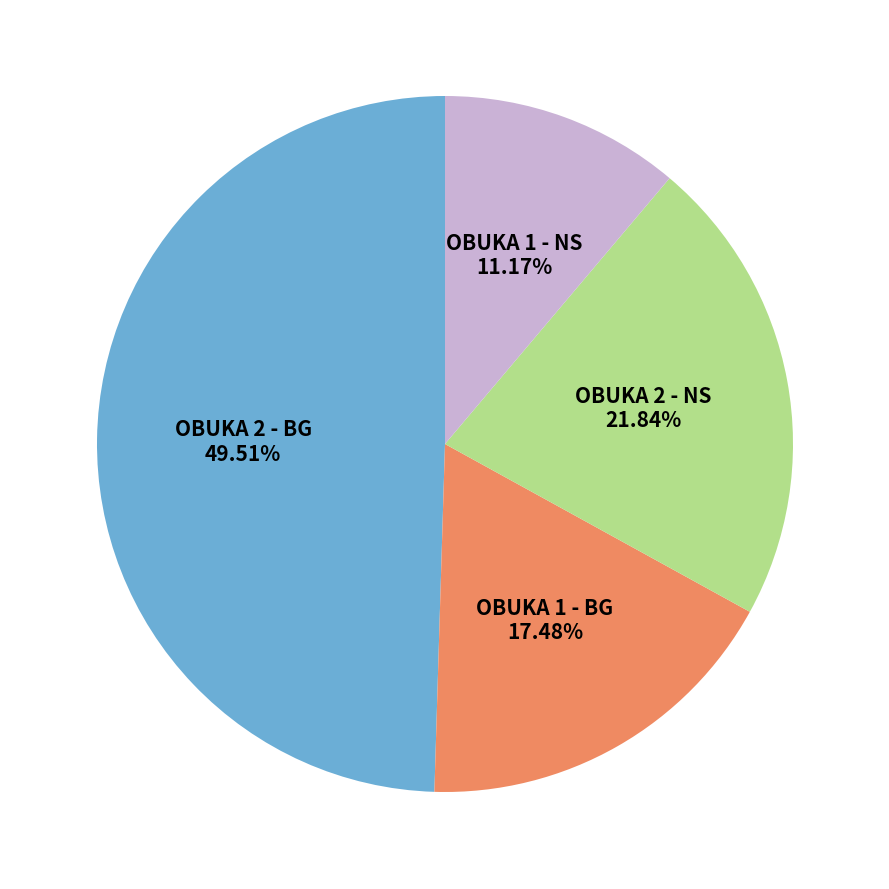

Is there any slice that represents more than half of the pie?

No